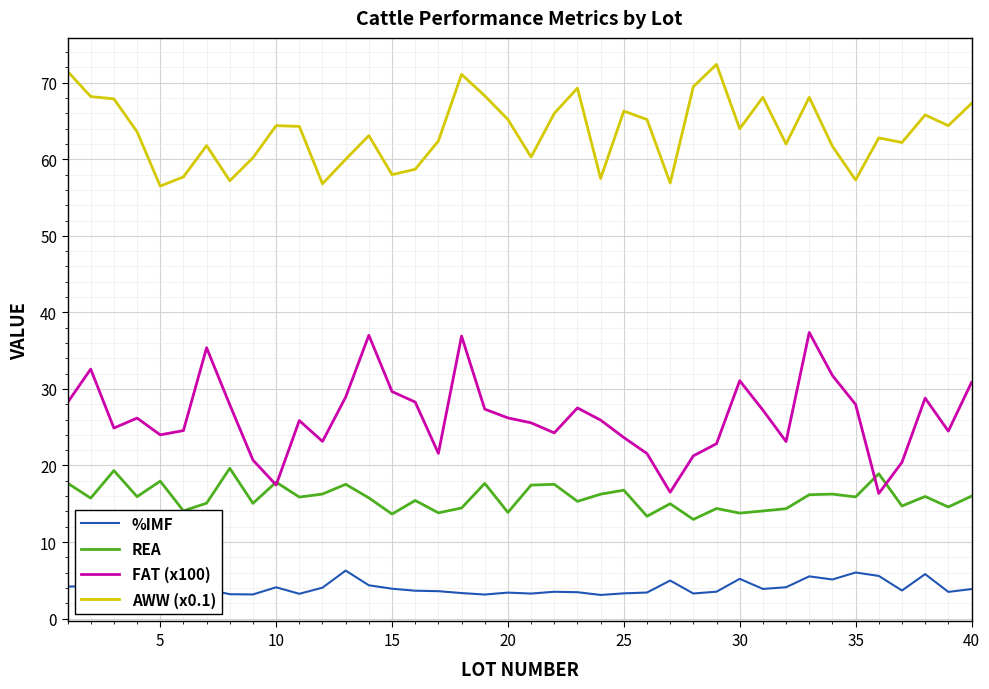

Rank the series by their maximum value, from lowest to highest.

%IMF, REA, FAT (x100), AWW (x0.1)